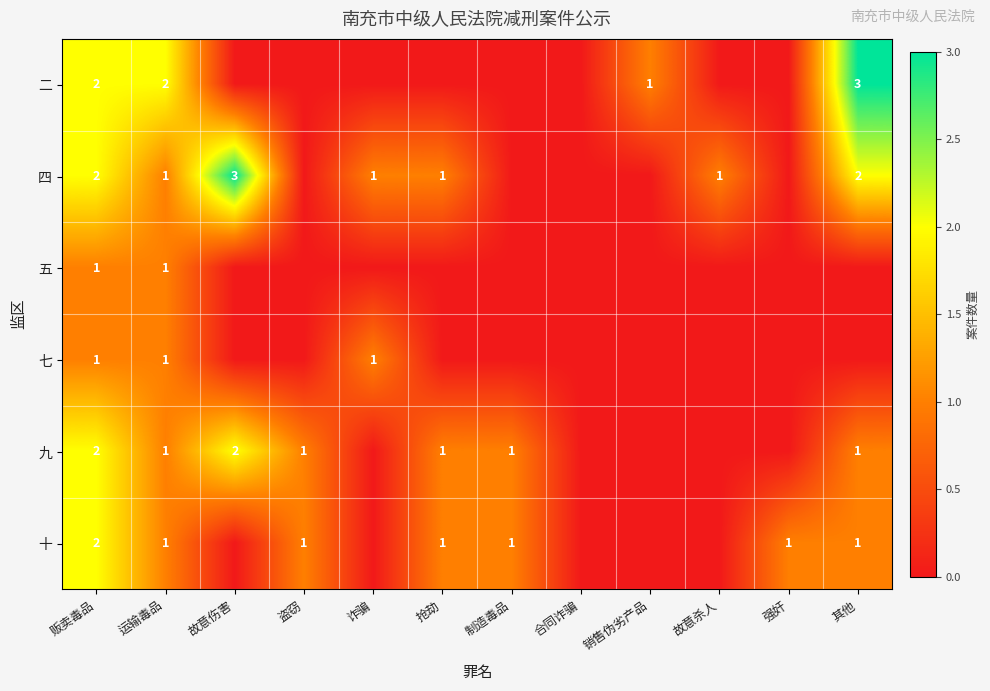

What is the total value across all series at 运输毒品?

7